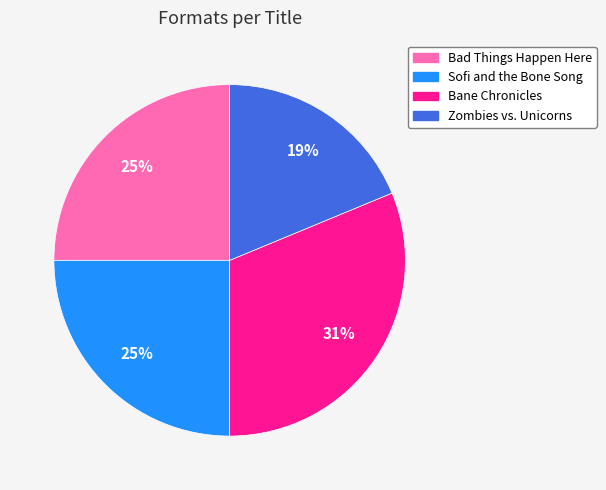

To the nearest percent, what is the average slice percentage?

25%